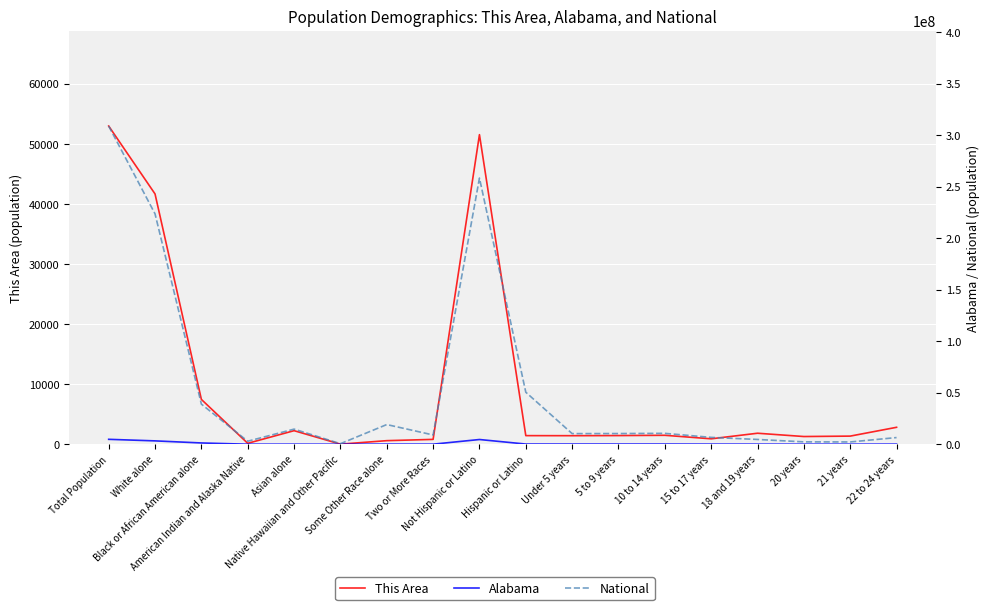

Reading left to right, what are all the values shown in this chart?

This Area: Total Population=52950	White alone=41652	Black or African American alone=7460	American Indian and Alaska Native=156	Asian alone=2258	Native Hawaiian and Other Pacific=18	Some Other Race alone=597	Two or More Races=809	Not Hispanic or Latino=51516	Hispanic or Latino=1434	Under 5 years=1424	5 to 9 years=1444	10 to 14 years=1489	15 to 17 years=905	18 and 19 years=1833	20 years=1285	21 years=1355	22 to 24 years=2820
Alabama: Total Population=4779736	White alone=3275394	Black or African American alone=1251311	American Indian and Alaska Native=28218	Asian alone=53595	Native Hawaiian and Other Pacific=3057	Some Other Race alone=96910	Two or More Races=71251	Not Hispanic or Latino=4594134	Hispanic or Latino=185602	Under 5 years=155265	5 to 9 years=157340	10 to 14 years=163417	15 to 17 years=102627	18 and 19 years=72524	20 years=36159	21 years=34103	22 to 24 years=97258
National: Total Population=308745538	White alone=223553265	Black or African American alone=38929319	American Indian and Alaska Native=2932248	Asian alone=14674252	Native Hawaiian and Other Pacific=540013	Some Other Race alone=19107368	Two or More Races=9009073	Not Hispanic or Latino=258267944	Hispanic or Latino=50477594	Under 5 years=10319427	5 to 9 years=10389638	10 to 14 years=10579862	15 to 17 years=6656209	18 and 19 years=4647457	20 years=2308319	21 years=2223198	22 to 24 years=6482659